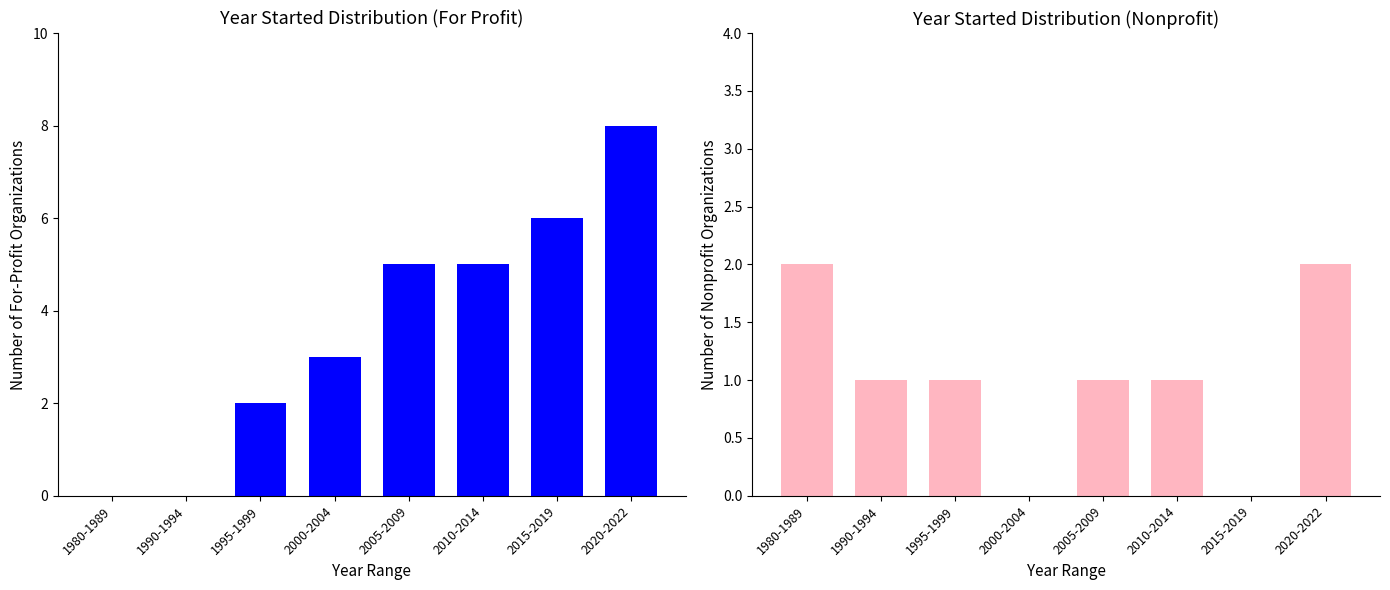

Rank the series at 2000-2004 from lowest to highest value.

Nonprofit, For Profit